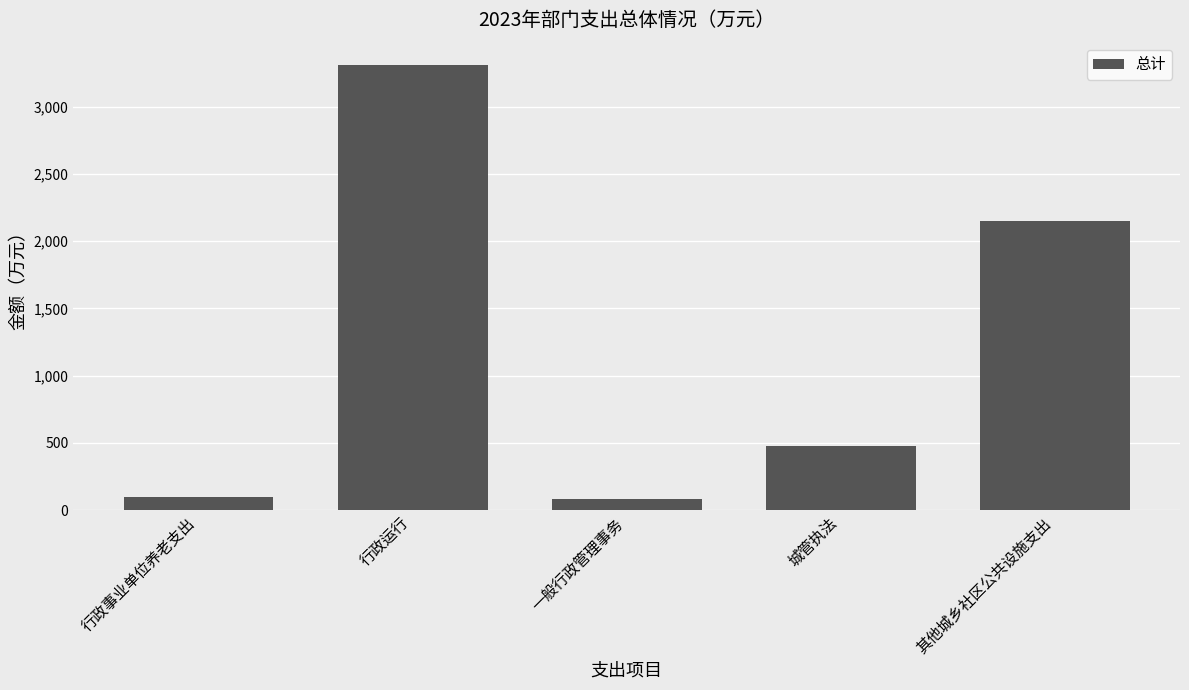

What is the label of the 5th bar from the right?

行政事业单位养老支出